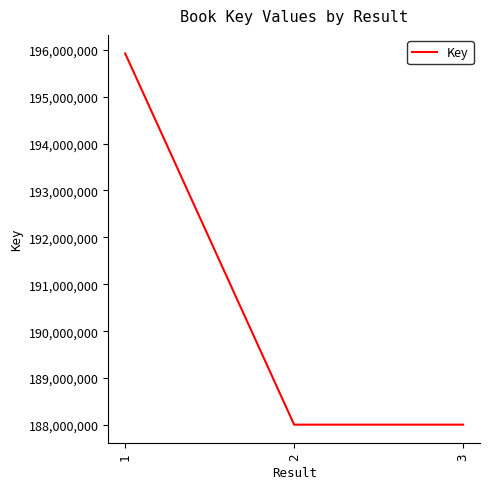

Does the chart display data point markers on the line(s)?

No